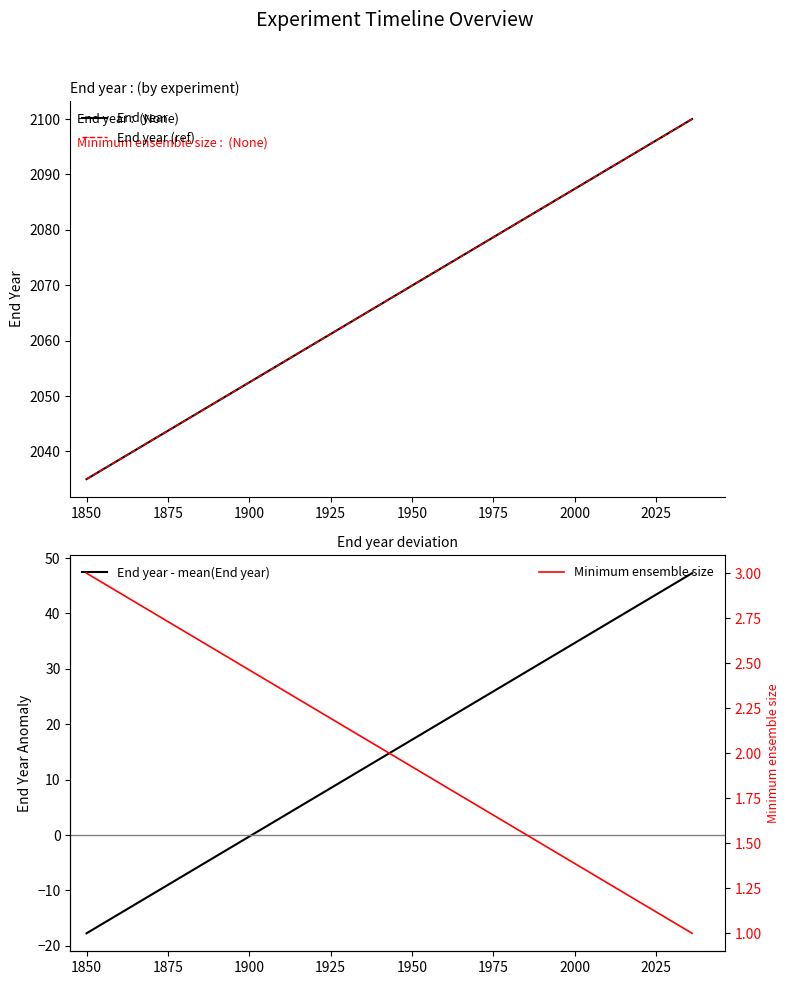

What is the label of the 9th point from the right?

1850